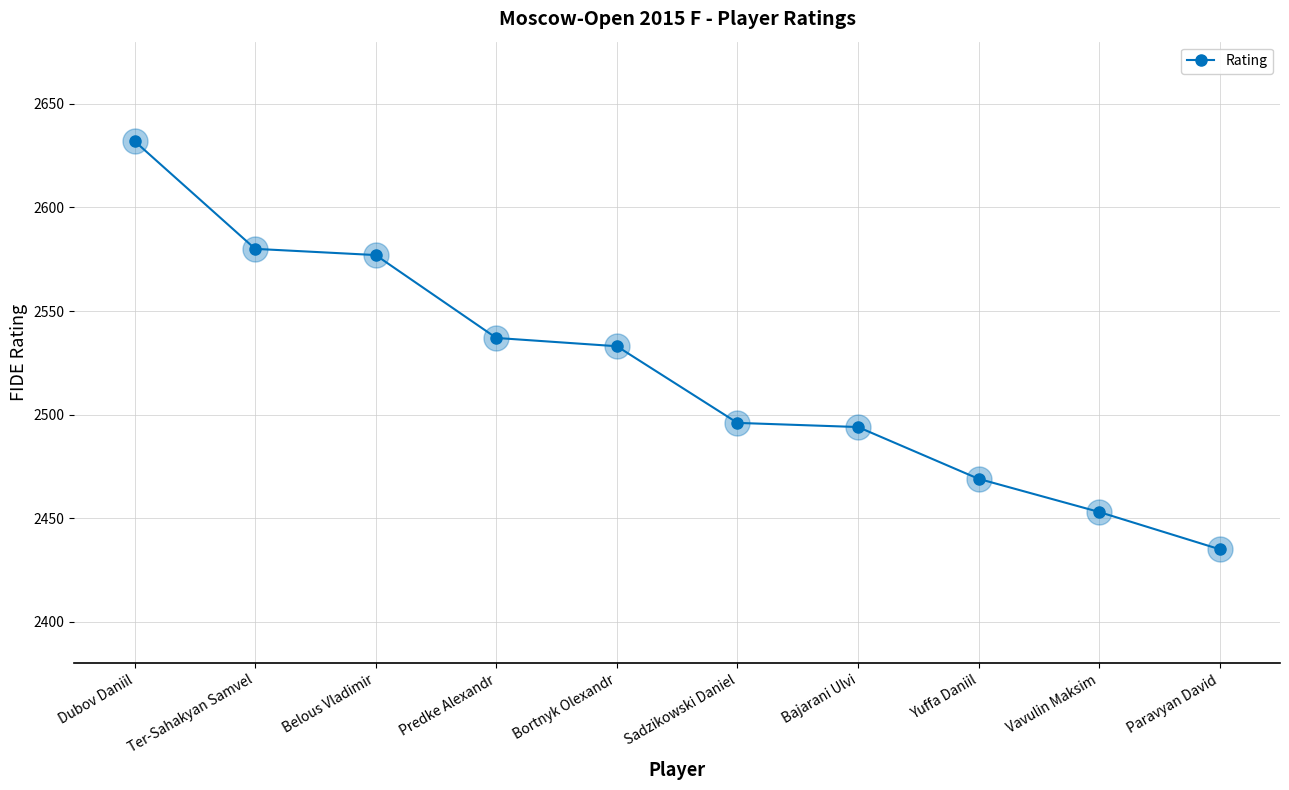

Which category has the lowest value across all series?

Paravyan David